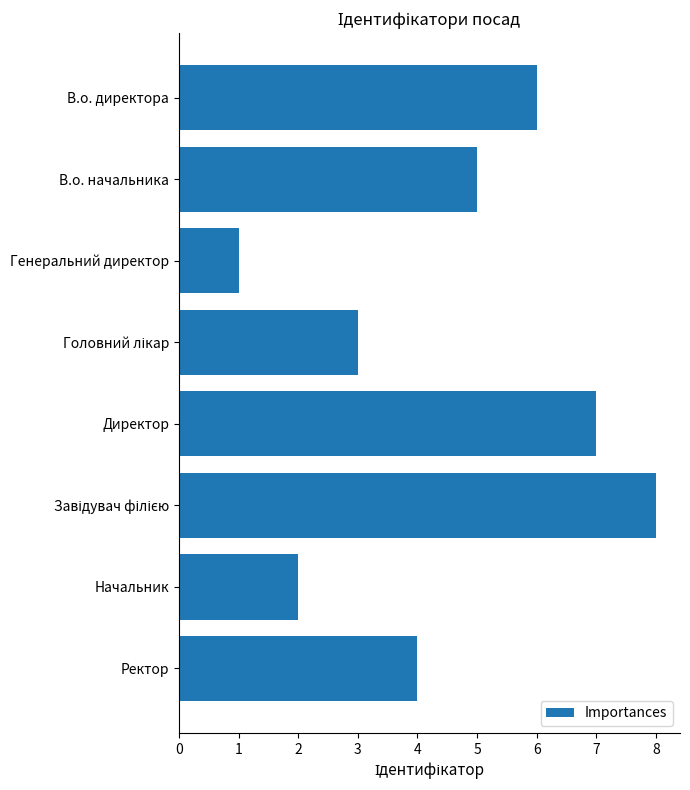

Between Начальник and В.о. директора, which is larger?

В.о. директора